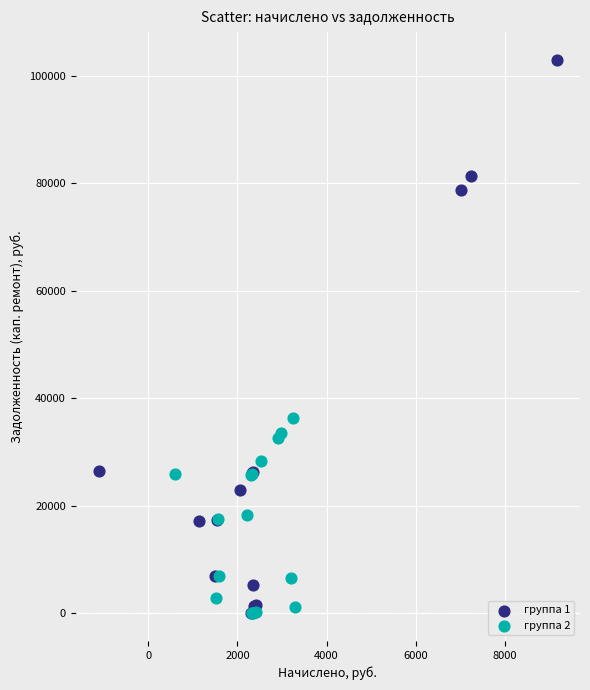

Which series has the widest spread of Y values?

группа 1